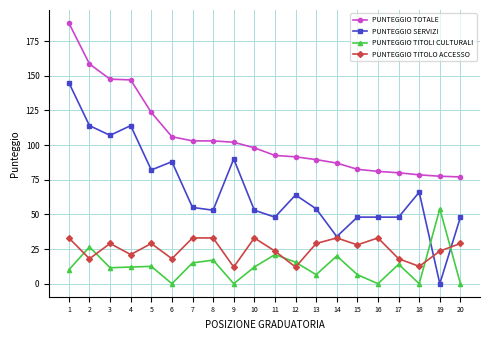

What is the greatest value displayed?

188.0